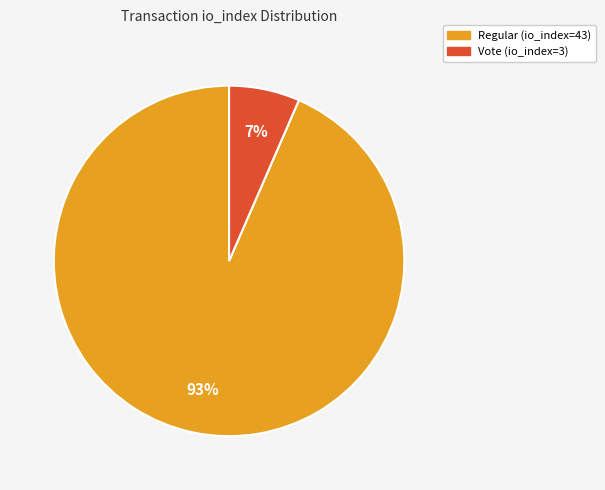

The Regular (io_index=43) slice represents 93% of the pie. True or false?

True